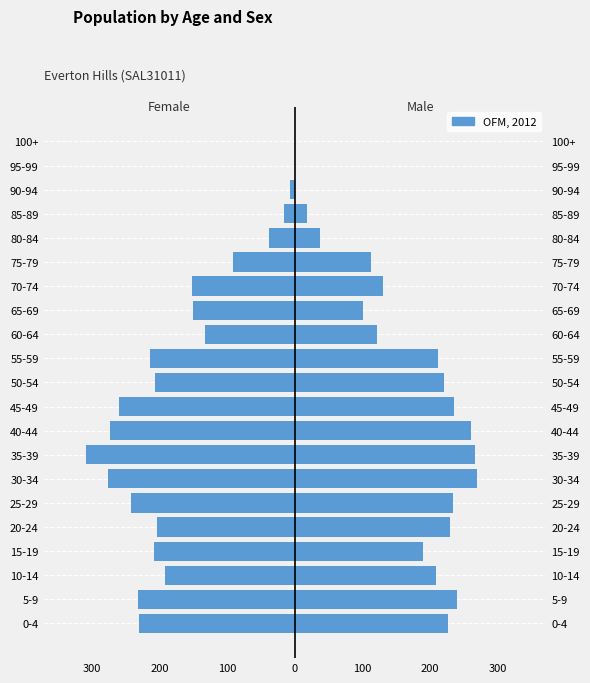

What is the minimum value shown in the chart?

-310